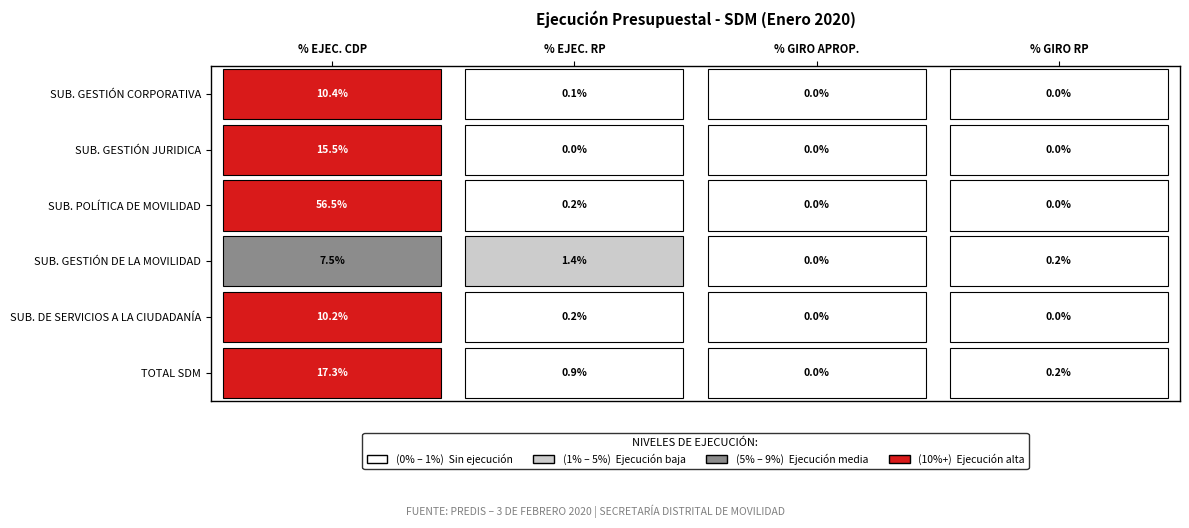

Is the value of SUB. GESTIÓN JURIDICA at % EJEC. RP greater than the value of SUB. POLÍTICA DE MOVILIDAD at % GIRO RP?

No